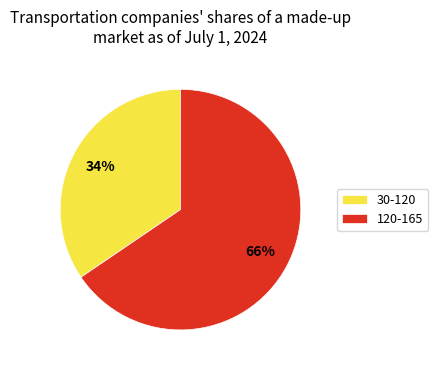

Which has a higher value, 30-120 or 120-165?

120-165